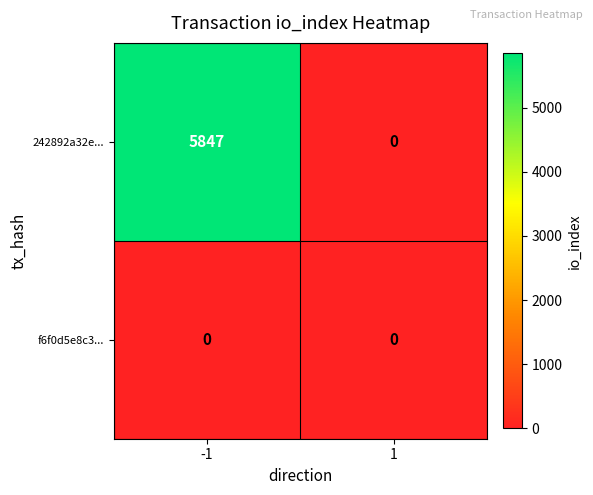

What is the difference between the highest and lowest values at -1?

5847